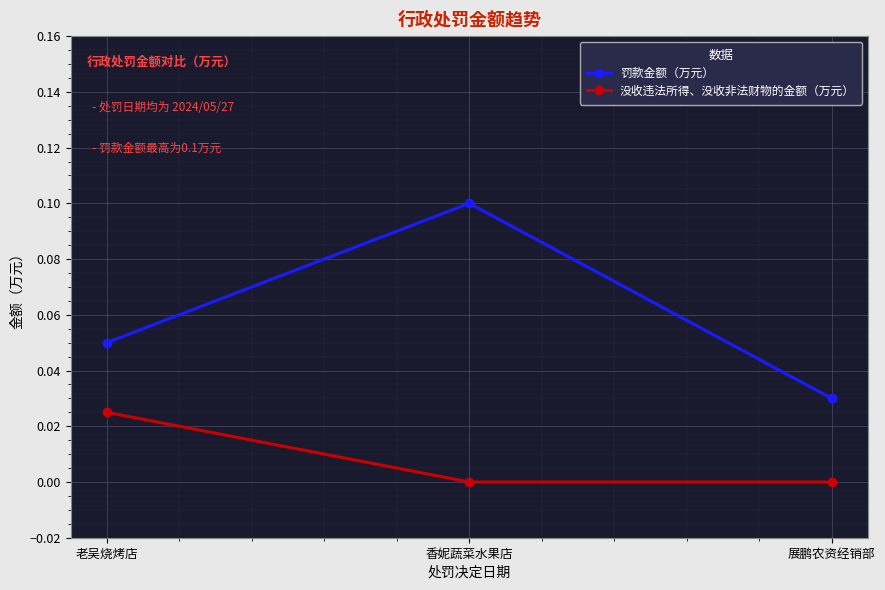

Does the chart have visible grid lines?

Yes